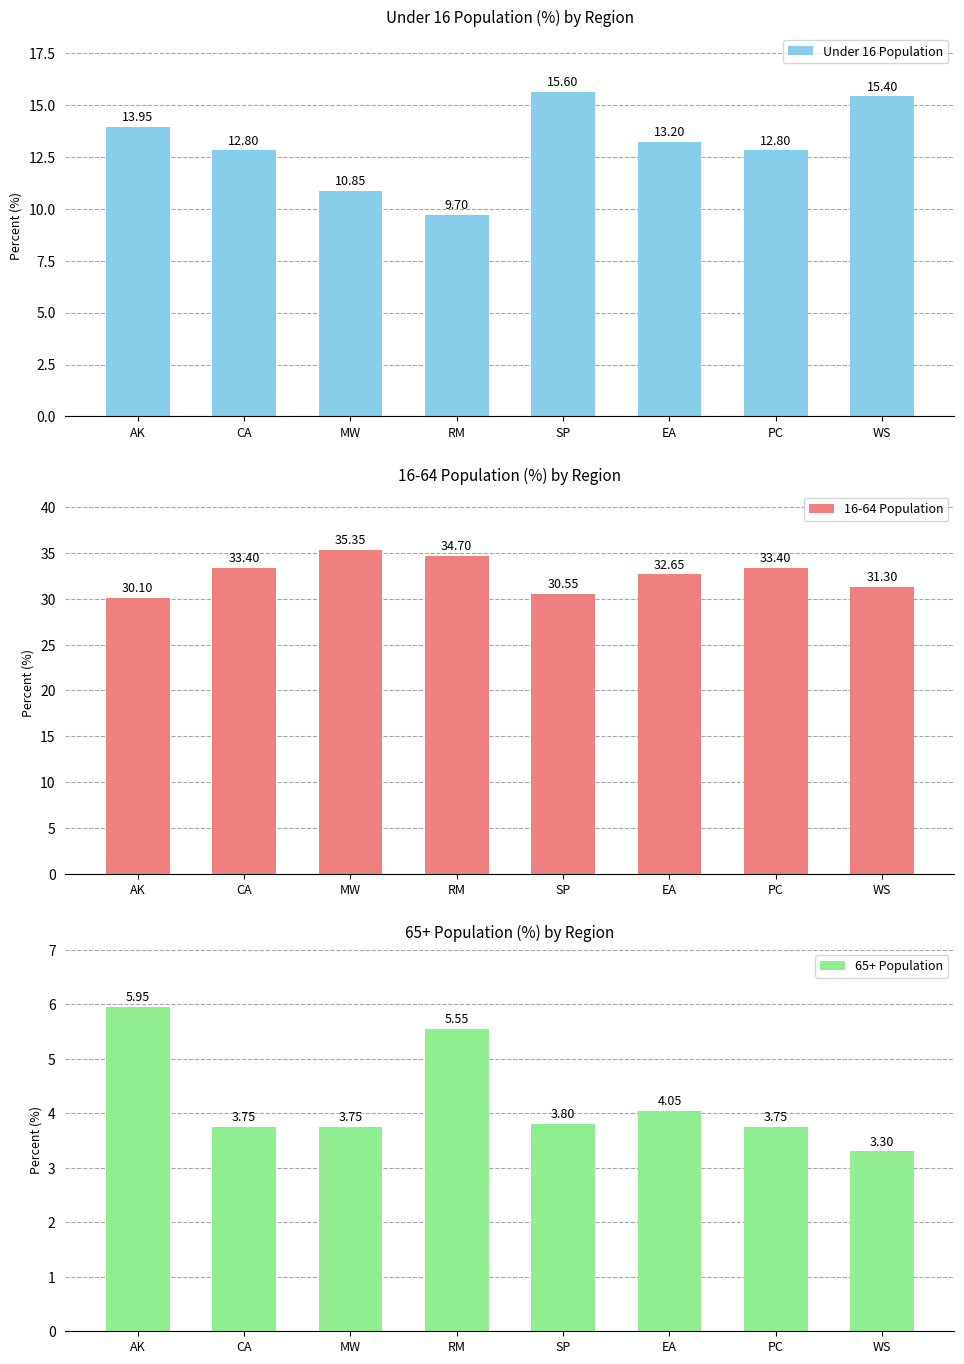

Reading right to left, list all the values displayed in this chart.

Under 16 Population: 15.4	12.8	13.2	15.6	9.7	10.9	12.8	13.9
16-64 Population: 31.3	33.4	32.7	30.6	34.7	35.4	33.4	30.1
65+ Population: 3.3	3.8	4.1	3.8	5.6	3.8	3.8	5.9